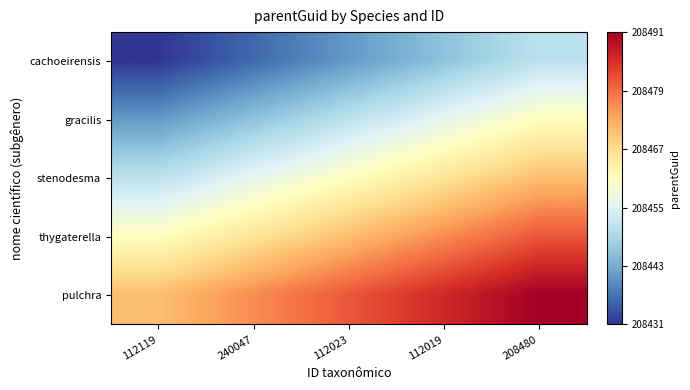

List the labels in order of Megachile (Trichurochile) gracilis value, smallest first.

112119, 240047, 112023, 112019, 208480